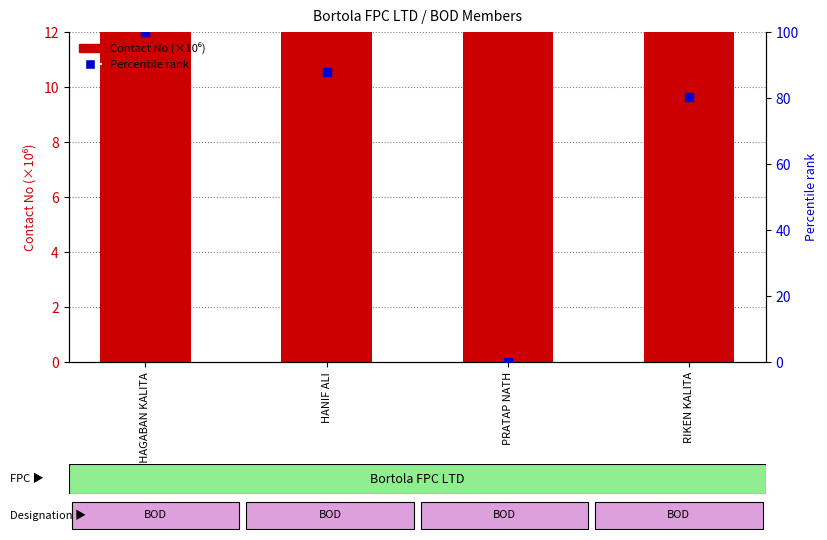

What is the total value across all series at HANIF ALI?

8726.1